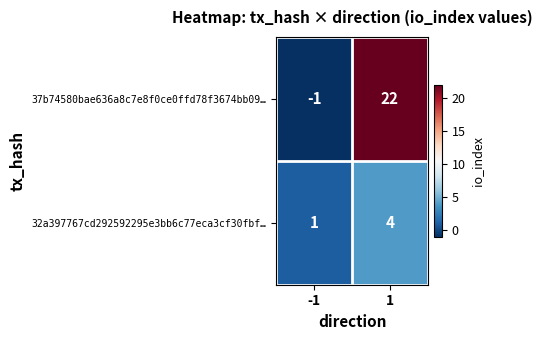

Which series changed the most between -1 and 1?

37b74580bae636a8c7e8f0ce0ffd78f3674bb09…